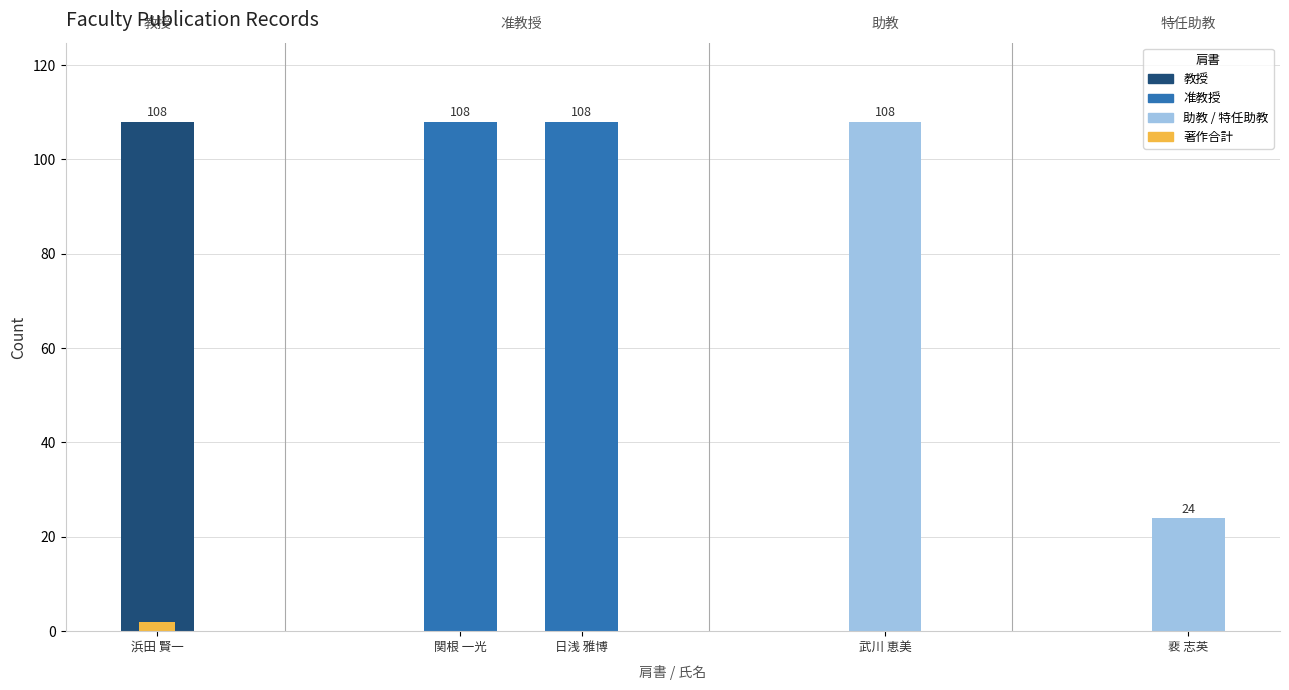

What position from the right is 裵 志英?

1